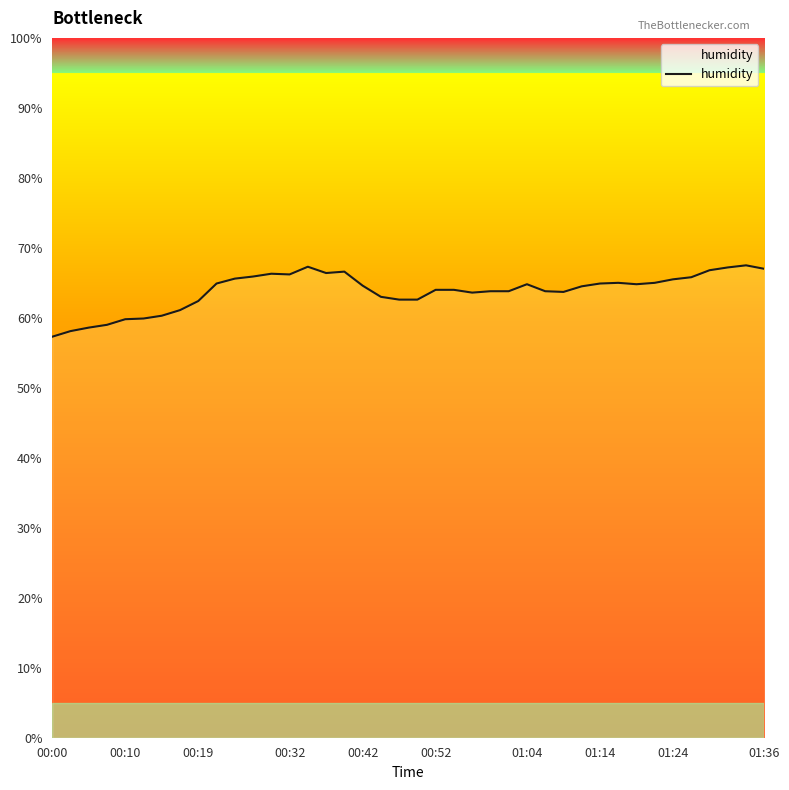

What is the difference between the maximum and minimum values?

10.2